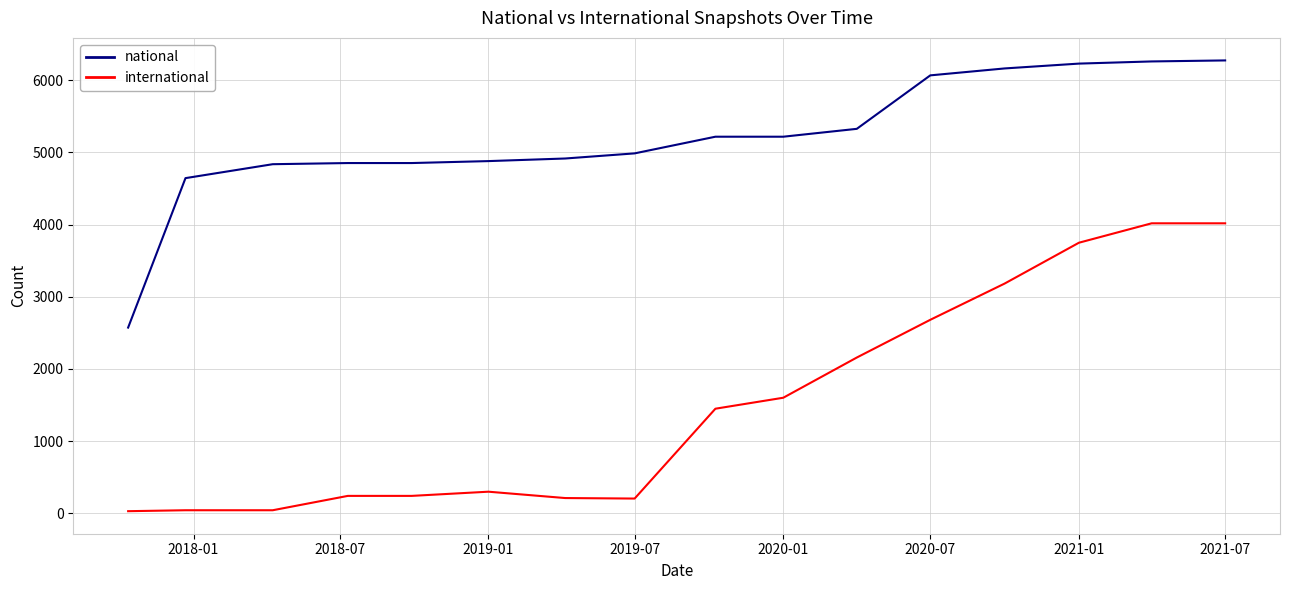

What is the lowest value of the national series?

2573